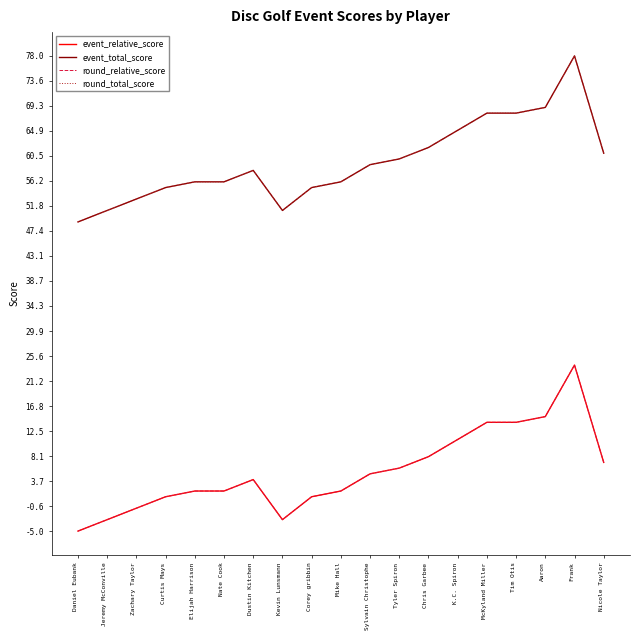

How many lines are shown in the chart?

4